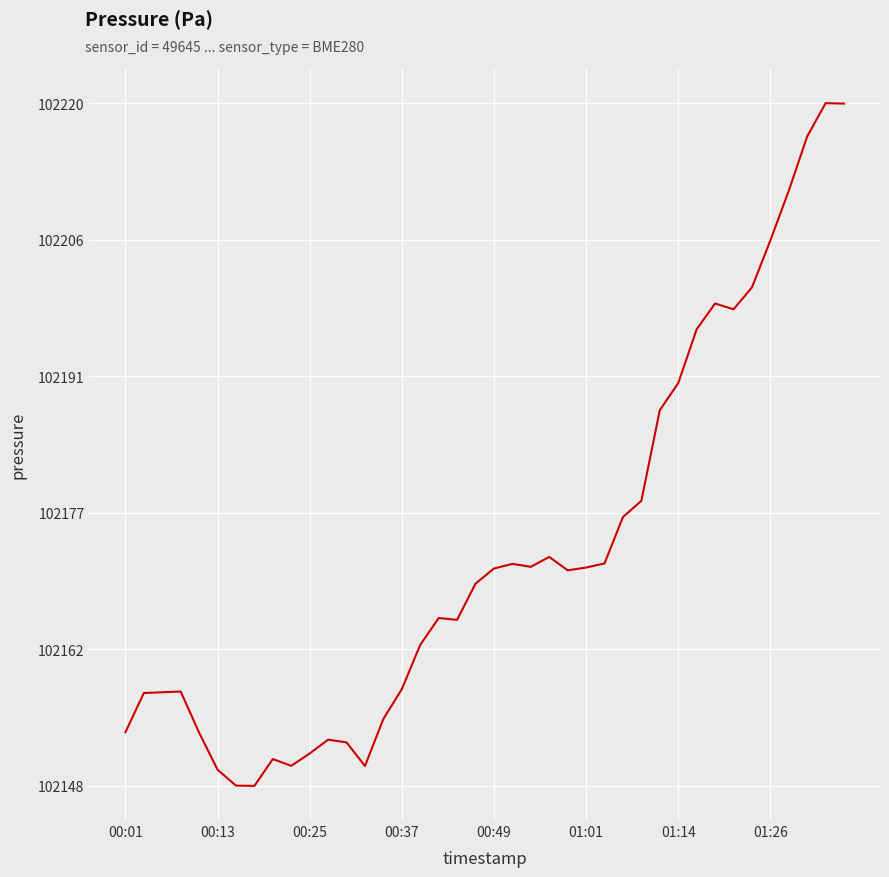

What is the difference between the maximum and minimum values?

72.5